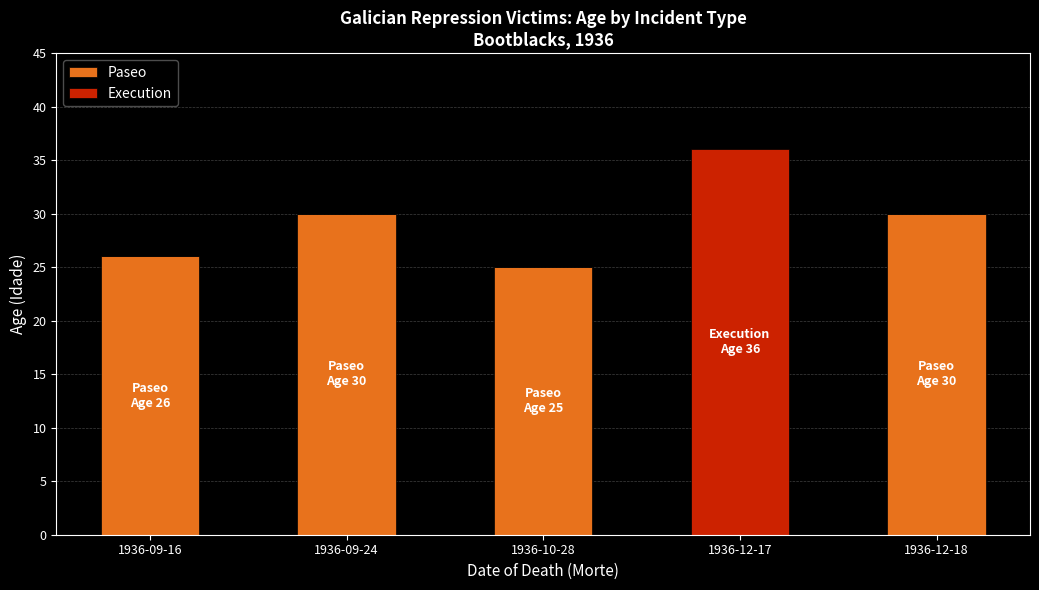

Is it true that Paseo equals 35 at 1936-09-16?

False